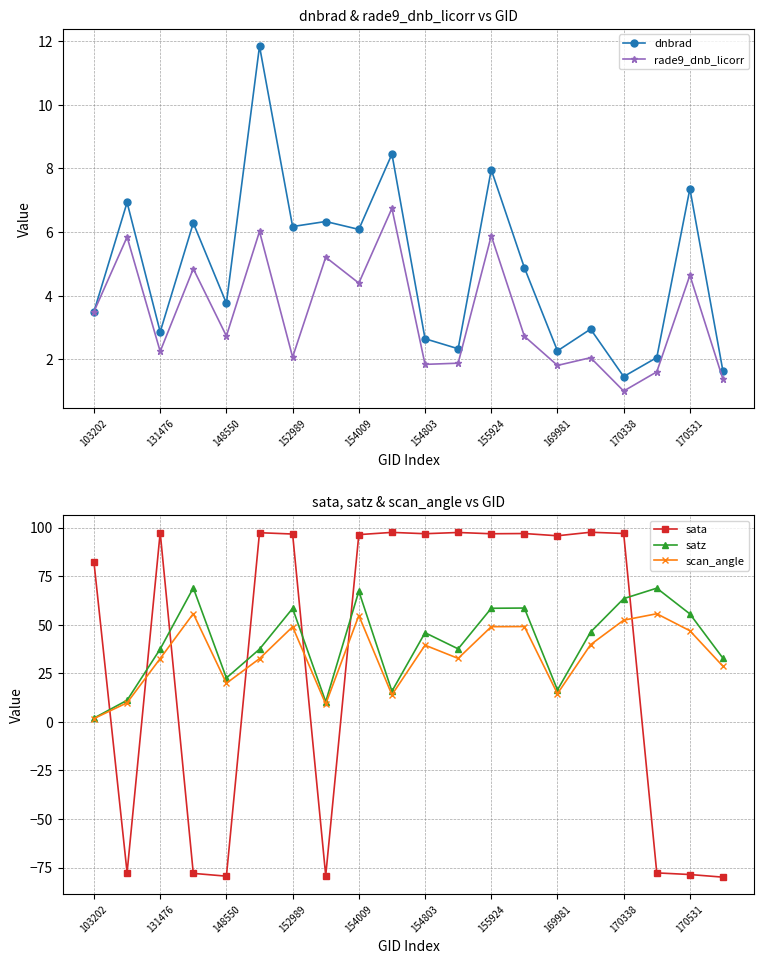

Reading left to right, extract all data points from this chart.

dnbrad: 3.5	6.9	2.9	6.3	3.8	11.8	6.2	6.3	6.1	8.4	2.6	2.3	8.0	4.9	2.3	2.9	1.5	2.1	7.4	1.6
rade9_dnb_licorr: 3.5	5.8	2.2	4.8	2.7	6.0	2.1	5.2	4.4	6.7	1.8	1.9	5.9	2.7	1.8	2.1	1.0	1.6	4.6	1.4
sata: 82.1	-77.6	97.4	-78.0	-79.4	97.3	96.6	-79.1	96.3	97.5	96.8	97.4	96.8	96.9	95.7	97.6	96.9	-77.8	-78.6	-80.0
satz: 1.9	11.1	37.4	68.9	22.6	37.4	58.4	10.3	67.2	15.7	45.9	37.5	58.4	58.5	16.4	46.2	63.4	68.8	55.5	32.7
scan_angle: 1.7	9.8	32.6	55.7	19.8	32.5	48.9	9.1	54.7	13.9	39.4	32.6	48.9	49.0	14.5	39.7	52.3	55.6	46.9	28.6